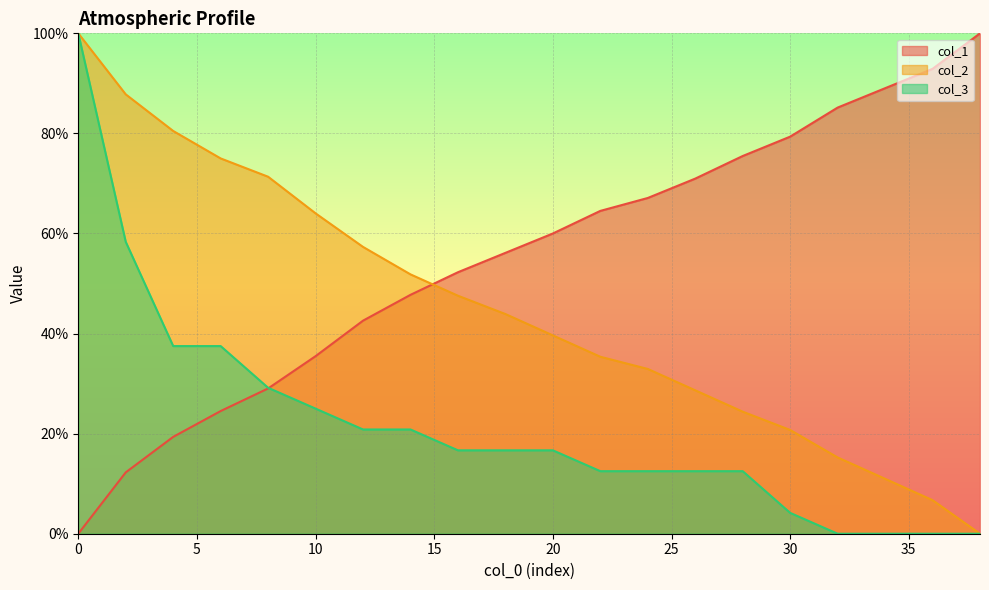

Rank the series at 32 from lowest to highest value.

col_3, col_2, col_1